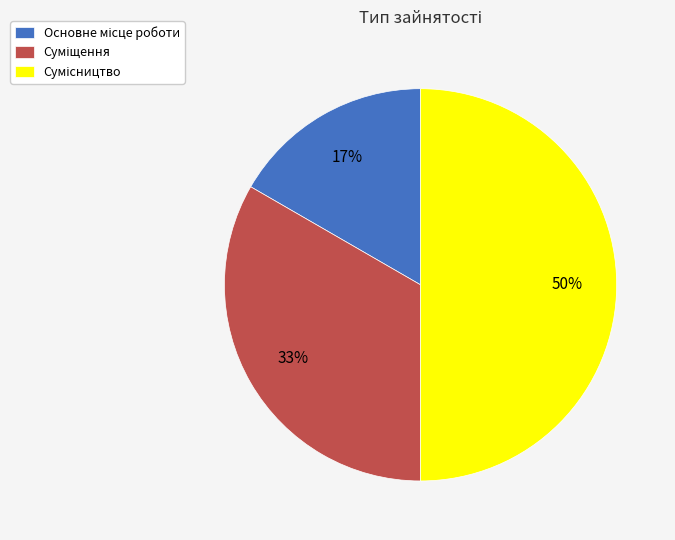

How many slices are in this pie chart?

3